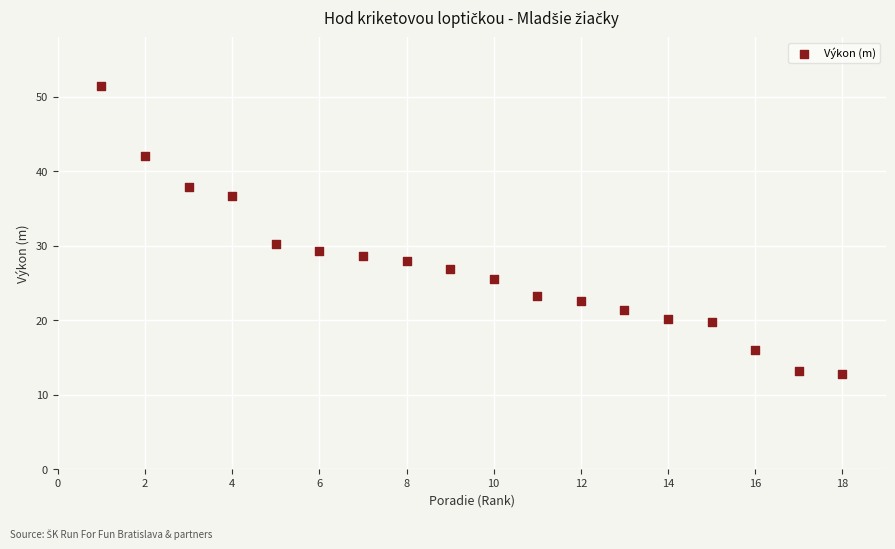

What is the range of Y values (max minus min)?

38.6